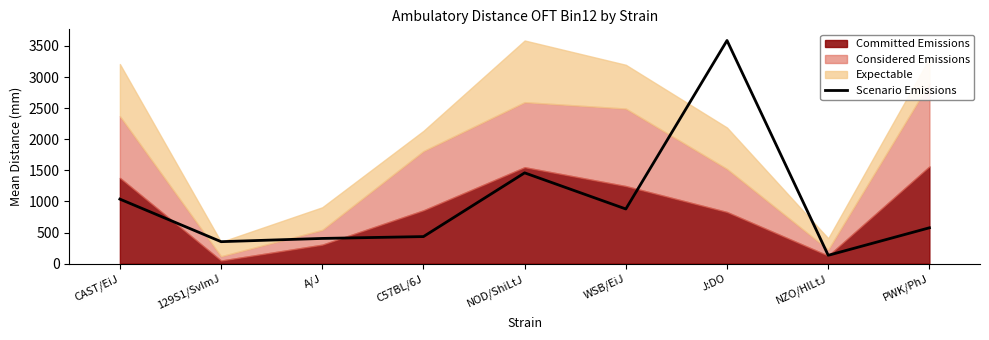

How many values are below 576?

4